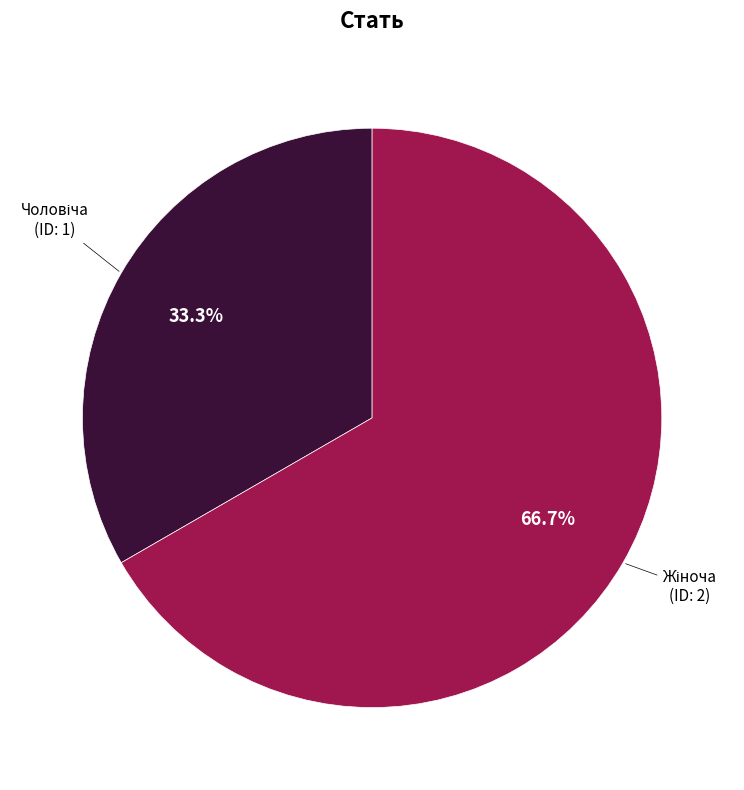

Does any single category account for the majority?

Yes